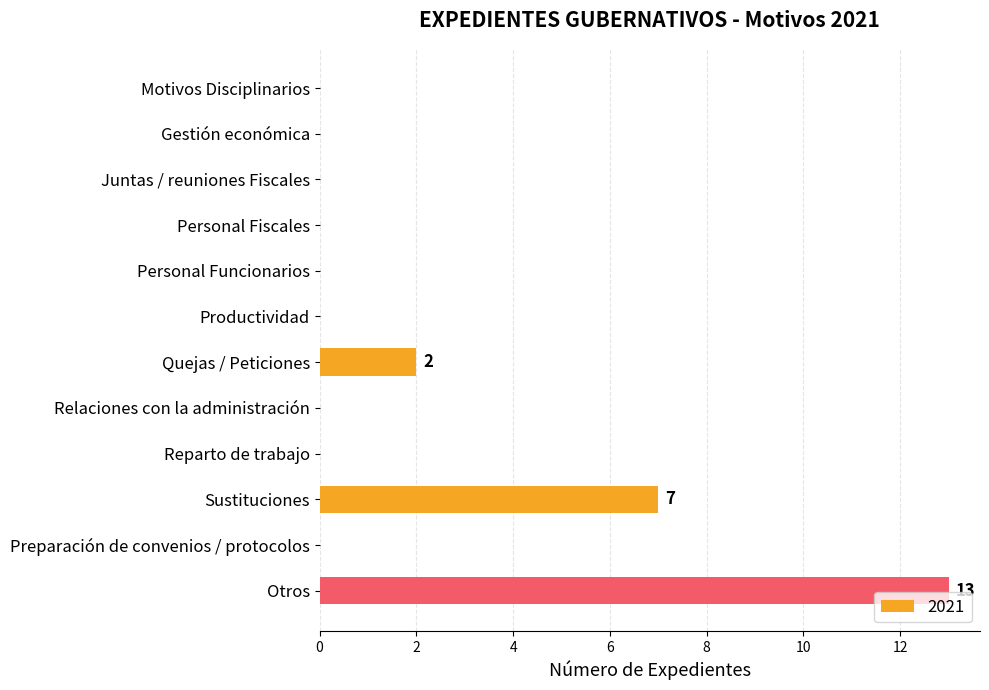

Which category has the highest value across all series?

Otros